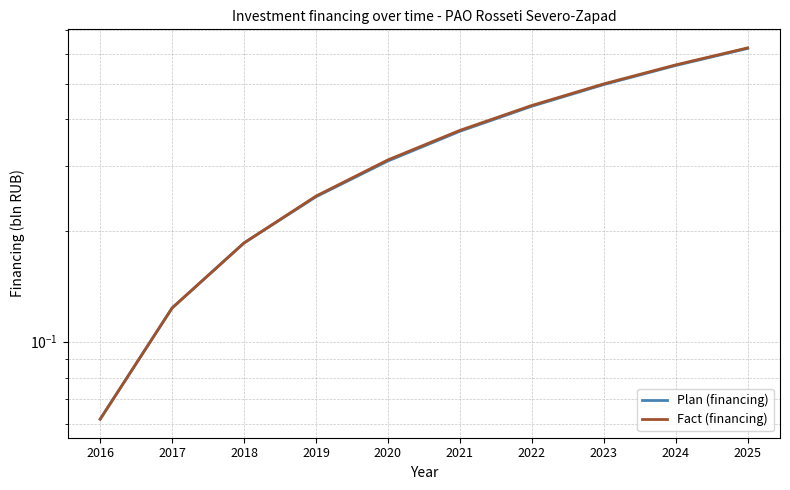

True or false: Plan (financing) and Fact (financing) cross at least once.

False